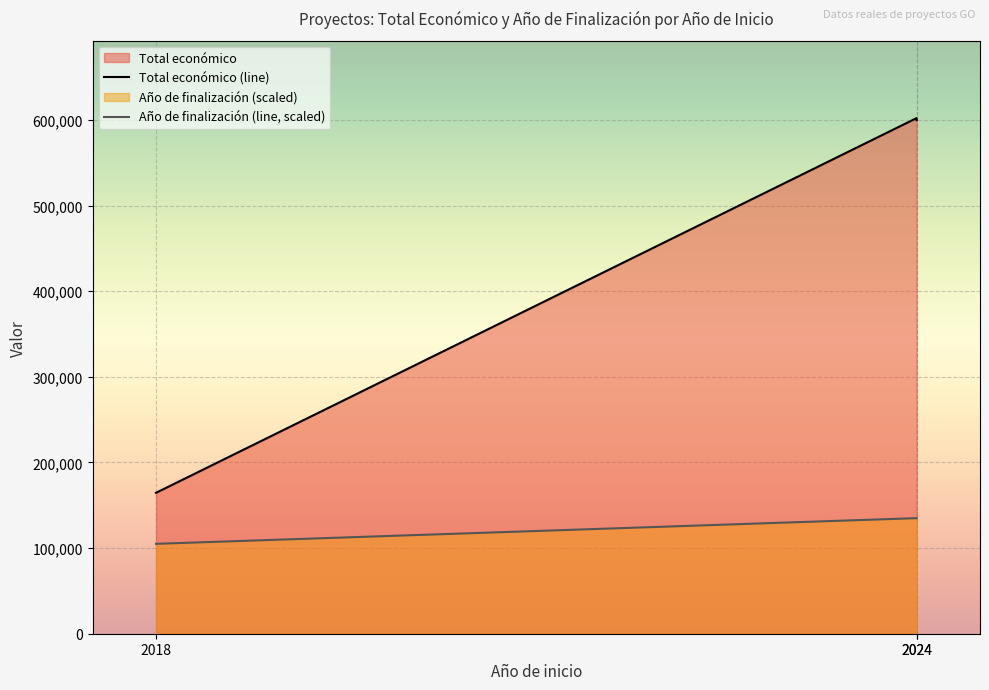

What is the value of the Año de finalización point at the 1st from the left?

105000.0